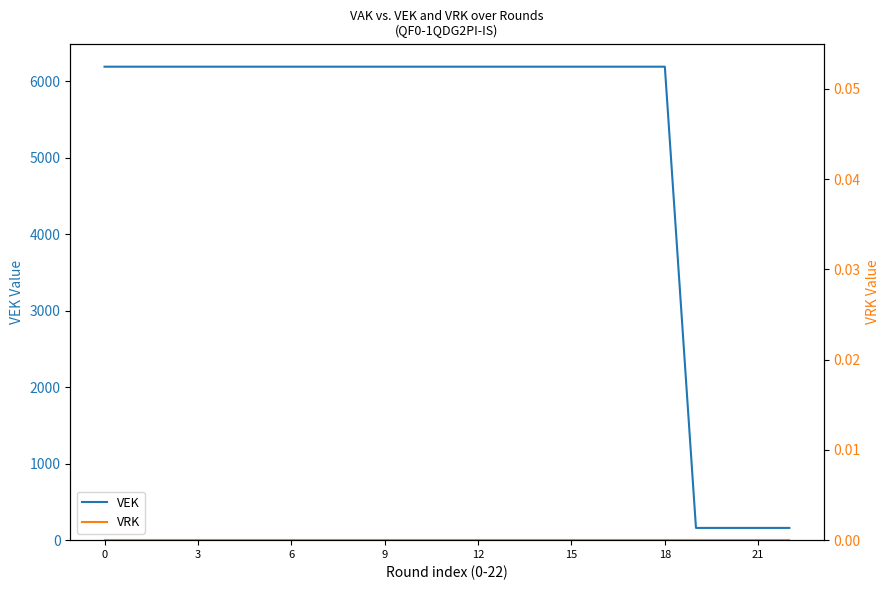

Which series has the largest total across all categories?

VEK